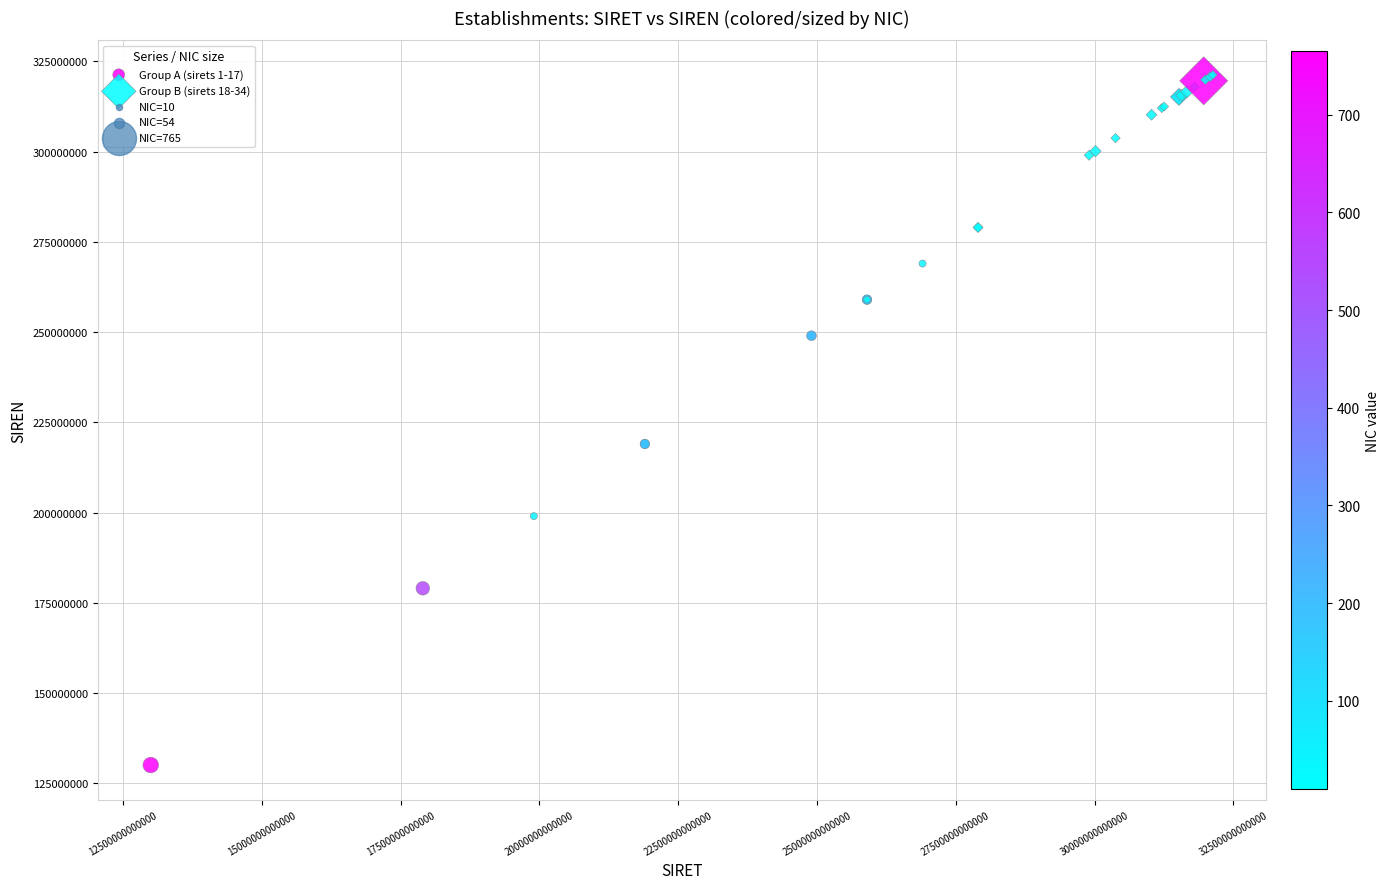

Which series contains the highest Y value?

Group B (sirets 18-34)